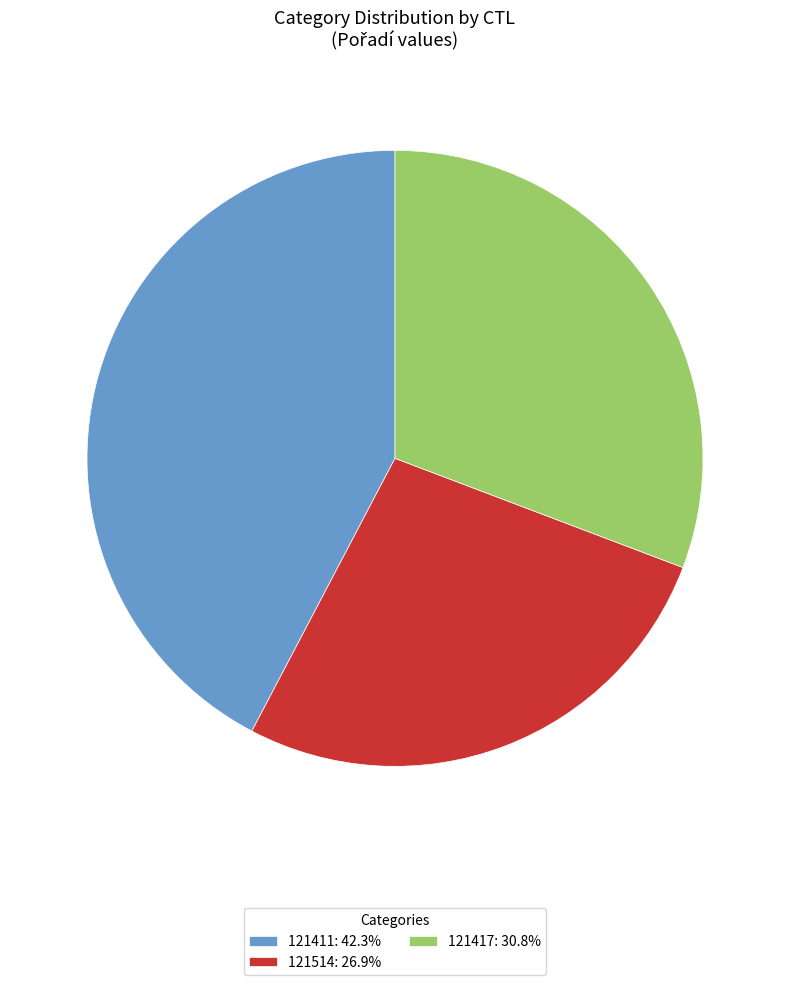

Approximately how many times larger is the value at 121514: 26.9% compared to 121411: 42.3%?

0.6